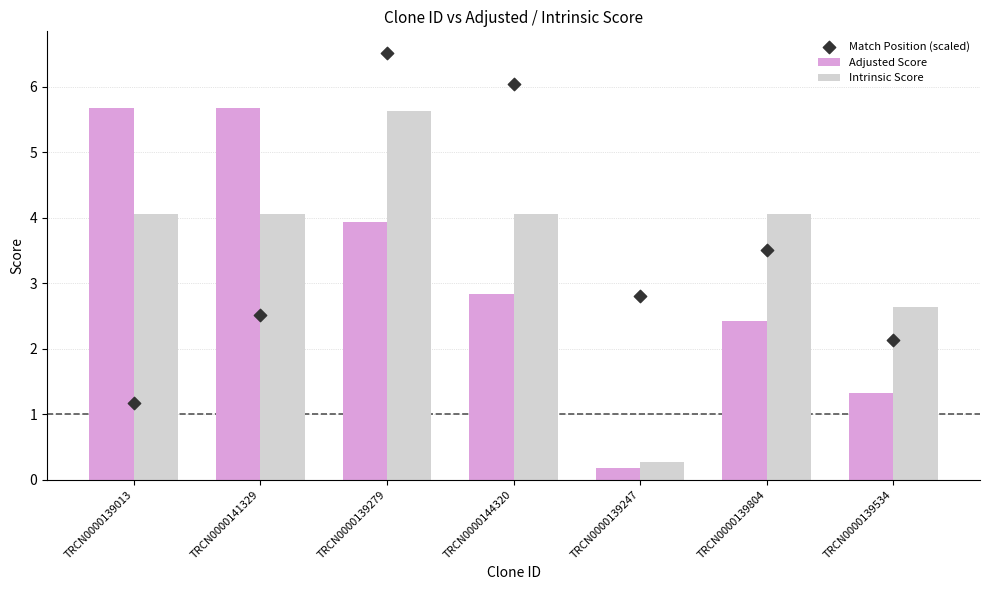

What is the total value across all series at TRCN0000139247?

3.2